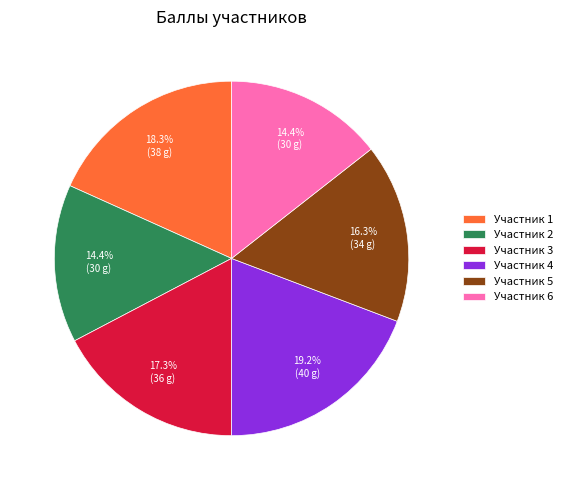

Which category has the biggest portion of the pie?

Участник 4